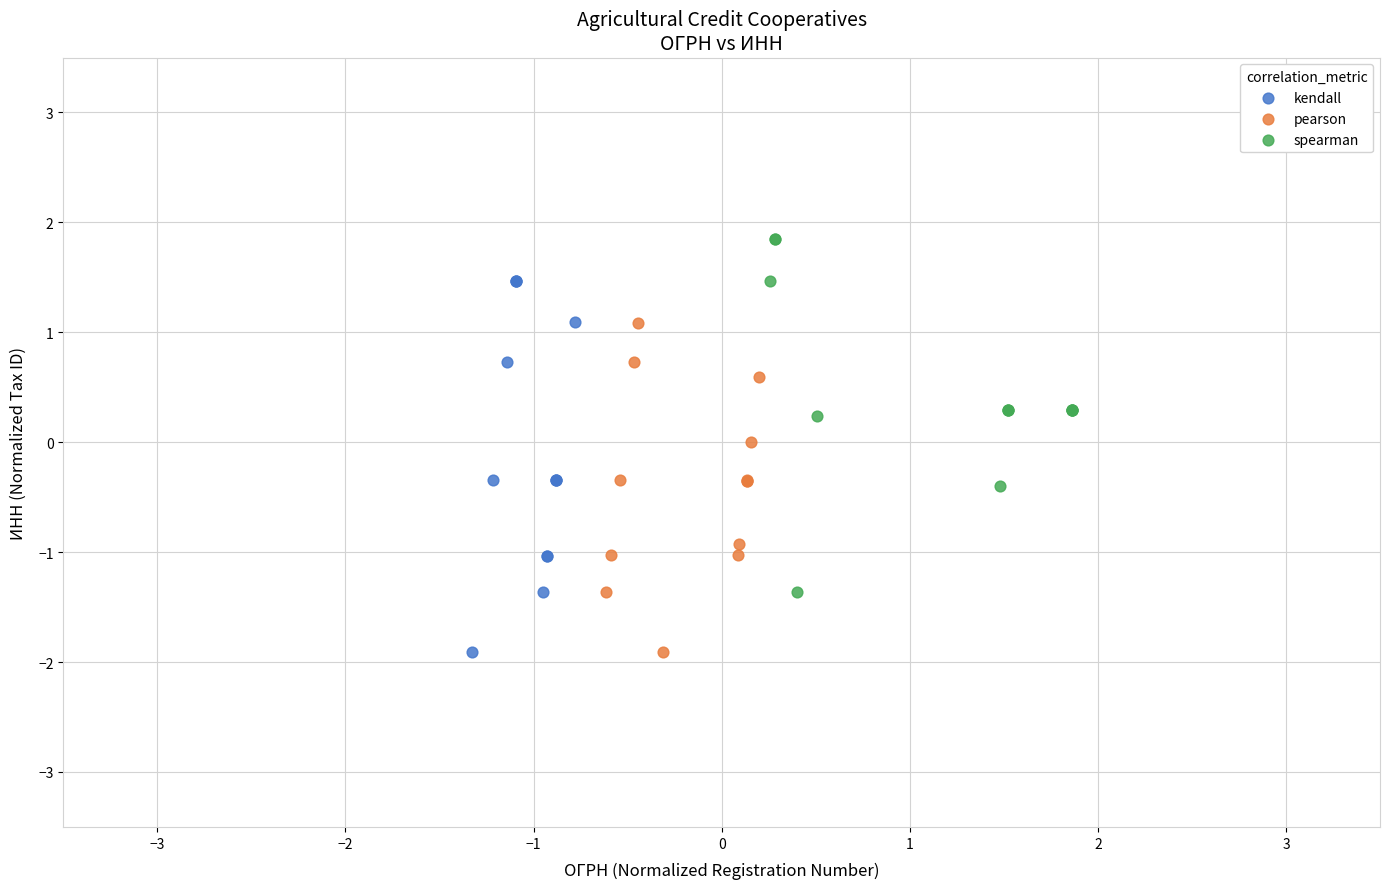

Which series reaches the maximum Y coordinate?

spearman